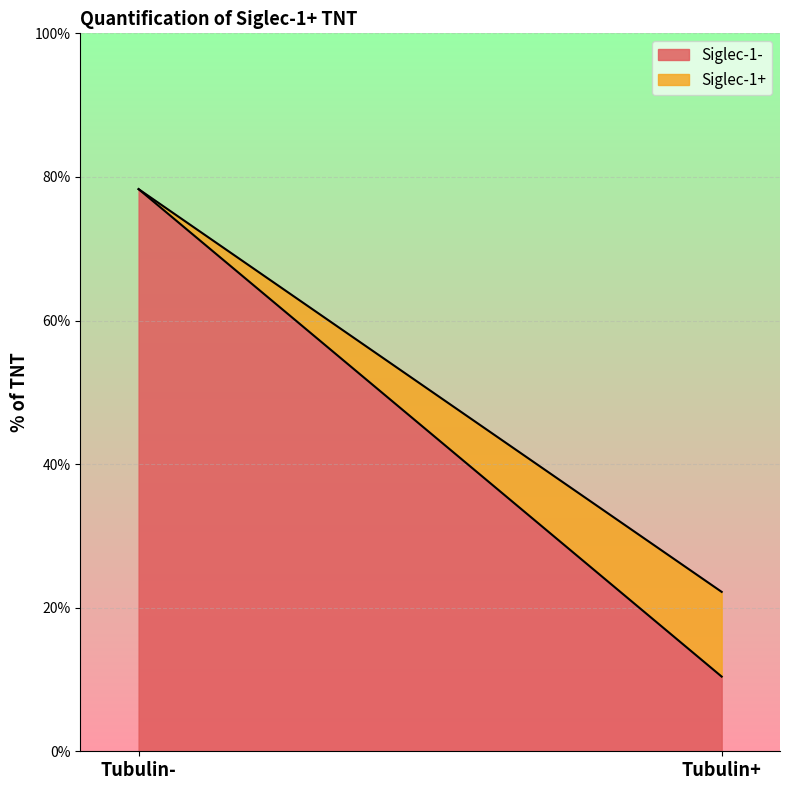

Reading left to right, what are all the values shown in this chart?

Siglec-1-: 78.3	10.4
Siglec-1+: 0.0	11.8